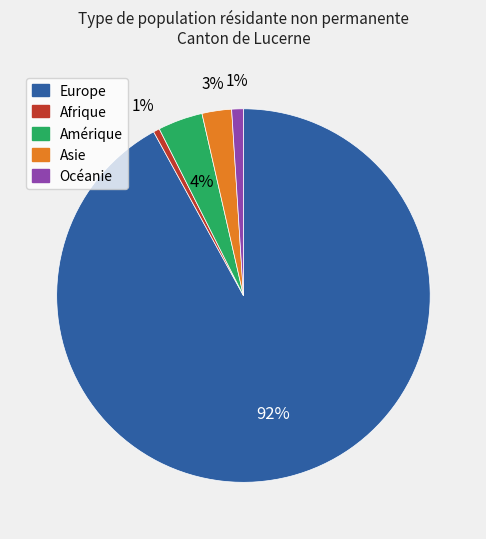

How many segments does this pie chart have?

5